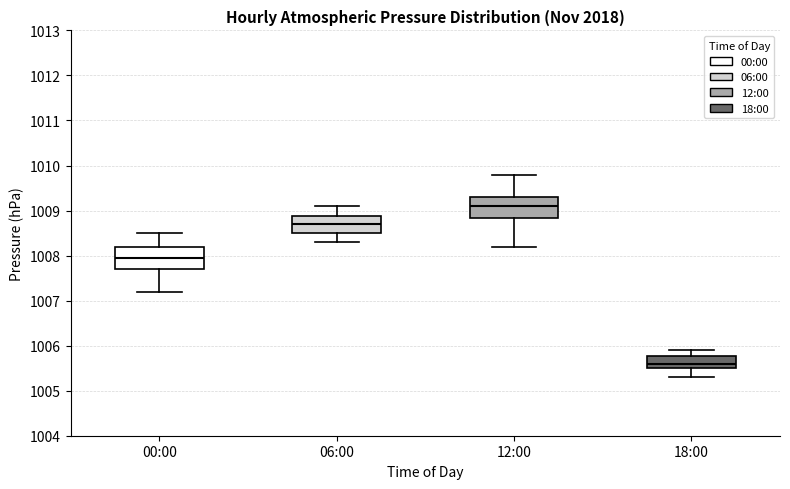

Where does the upper whisker of the box for 00:00 end on the y-axis? The values are not printed on the chart, so give them approximately, as read against the axis.

1008.5